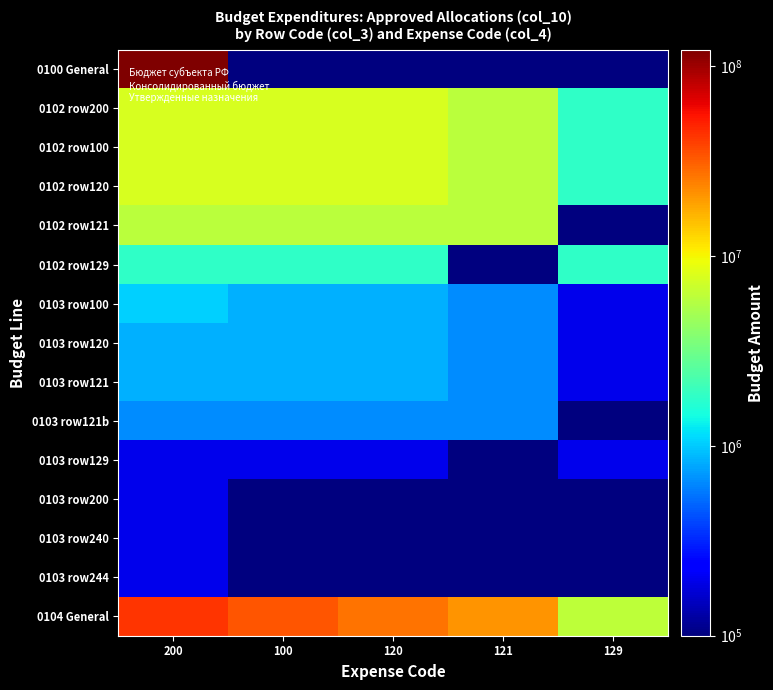

Which has a higher value, 120 or 100?

120